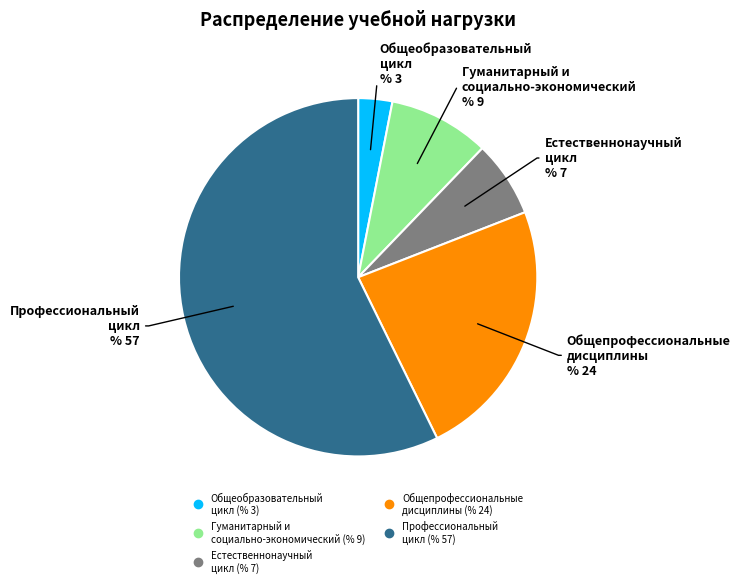

Count the number of slices in the pie.

5